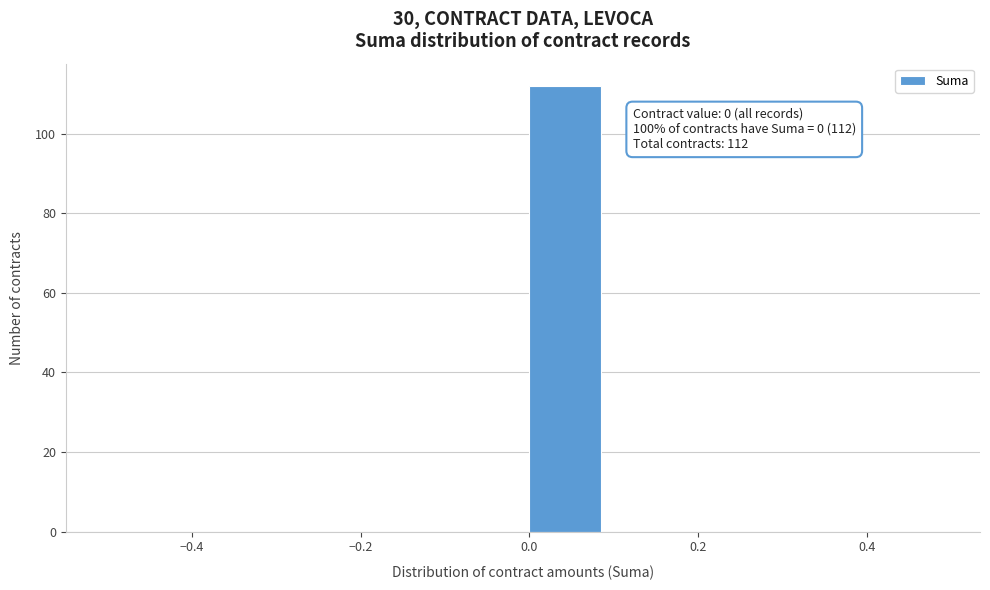

Over which range of the x-axis is the bar tallest?

0.0 to 0.1